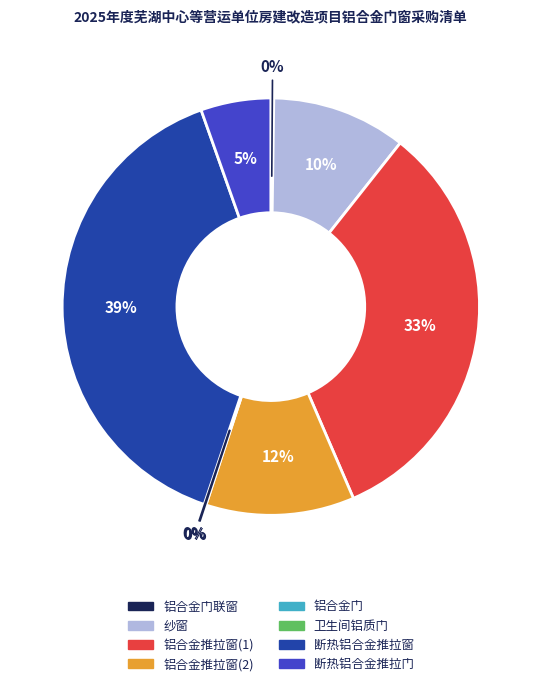

What percentage is the 铝合金推拉窗(1) slice, to the nearest percent?

33%